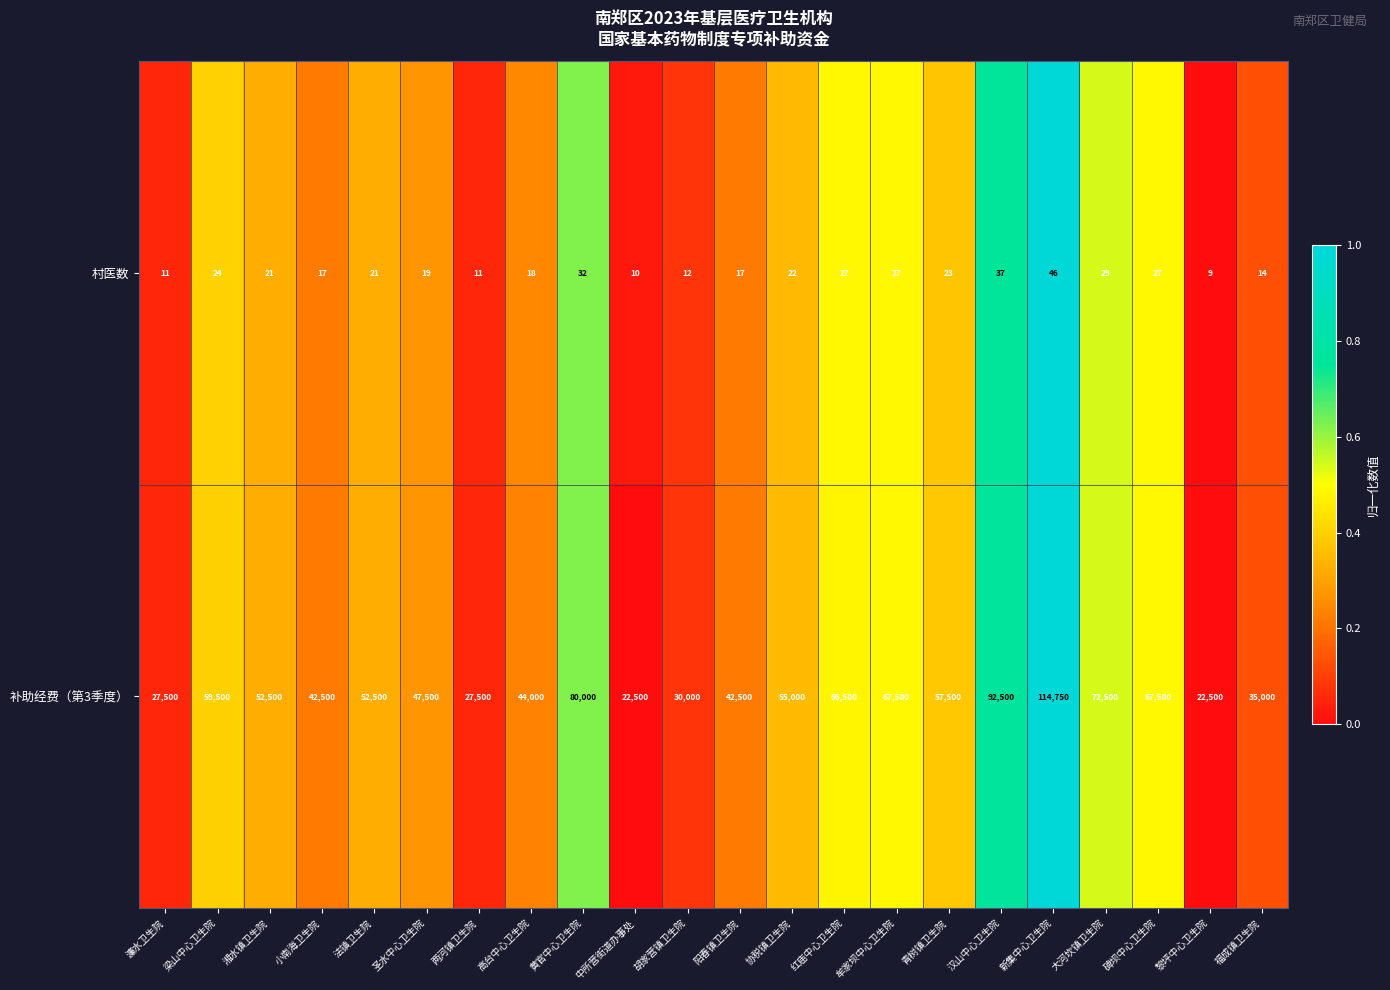

The value of 村医数 at 青树镇卫生院 is 37. True or false?

False